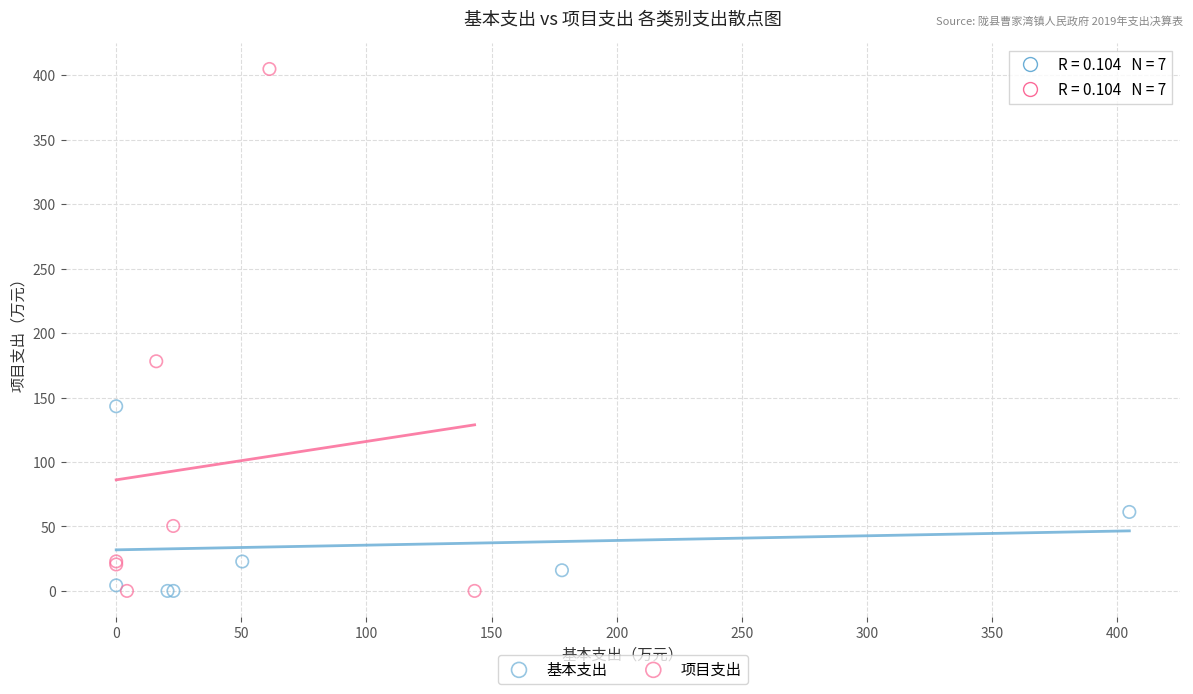

Which series has the widest spread of Y values?

项目支出